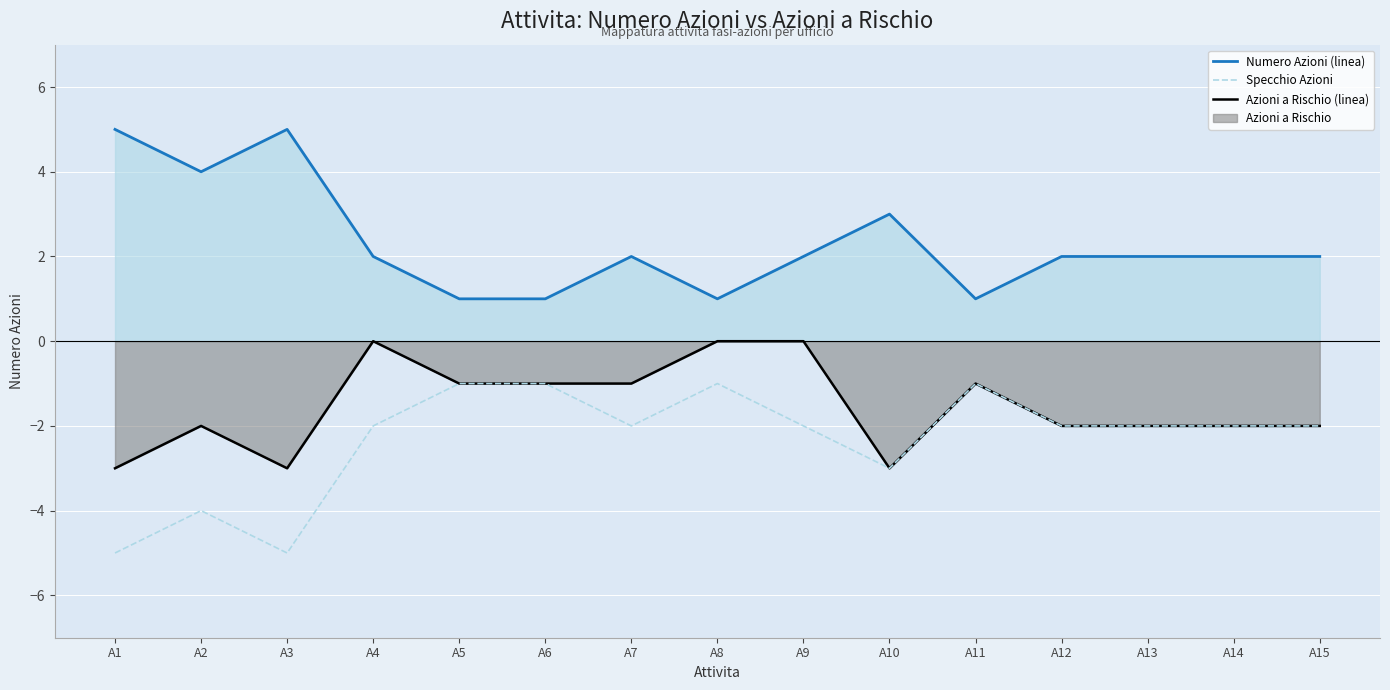

What is the difference between the highest and lowest values at A5?

2